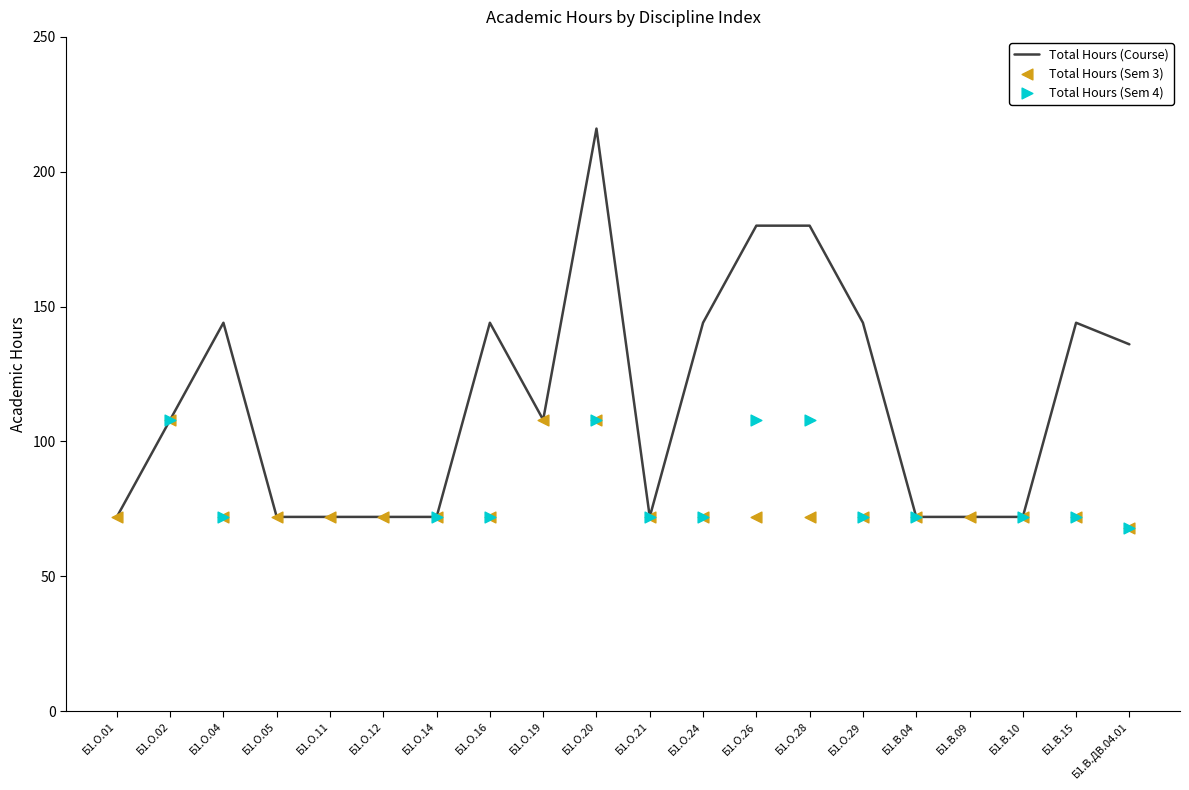

At which category is the sum across all series the highest?

Б1.О.20